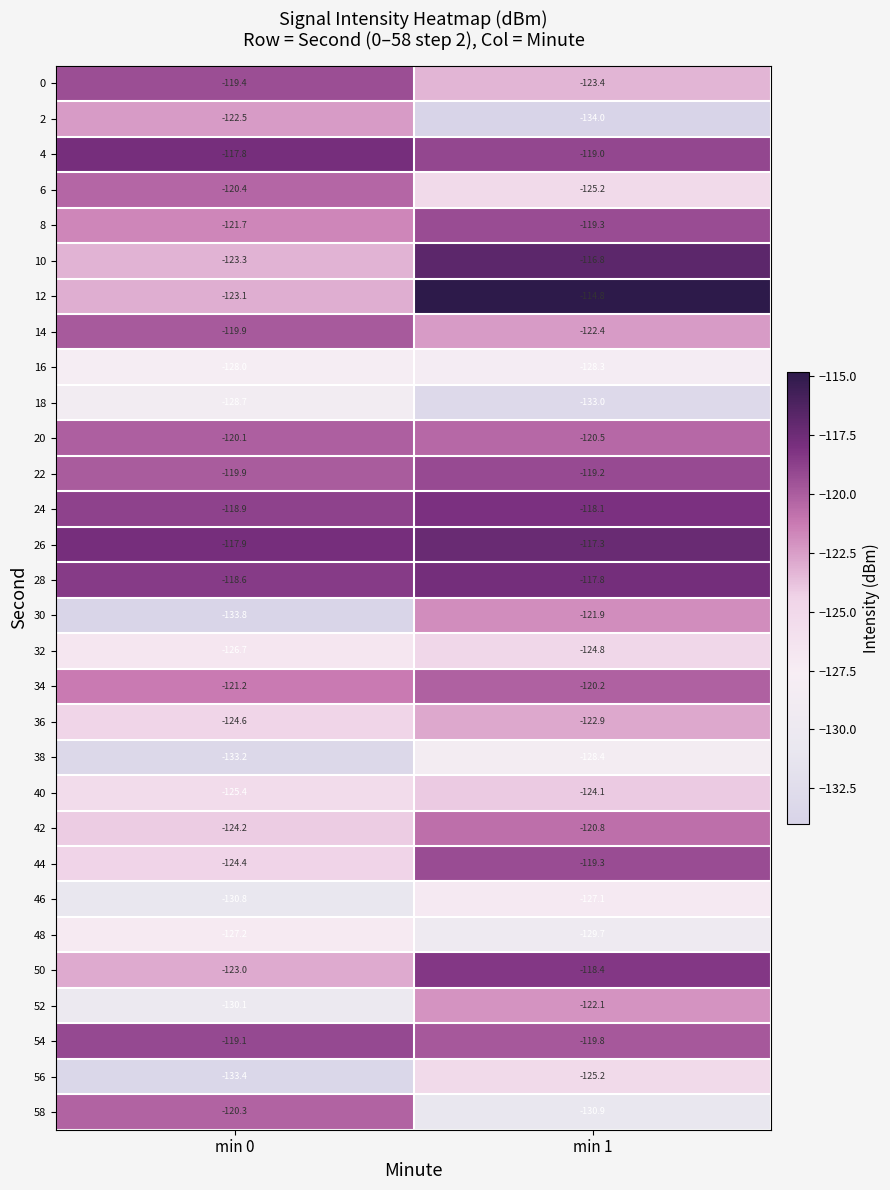

What is the difference between the 54 values at min 0 and min 1?

0.7